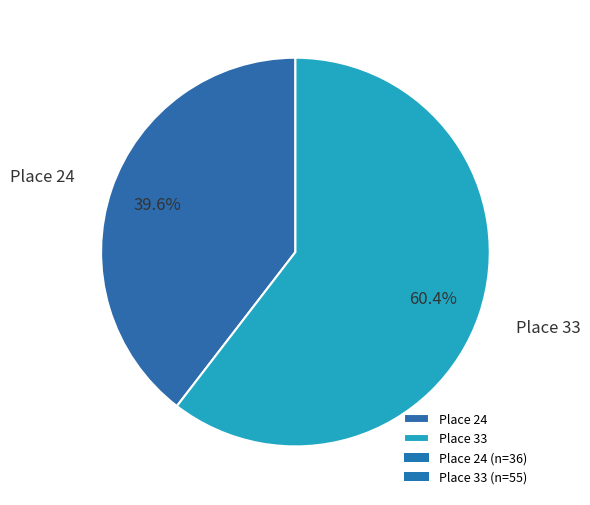

To the nearest percent, what percentage of the pie is Place 24?

40%